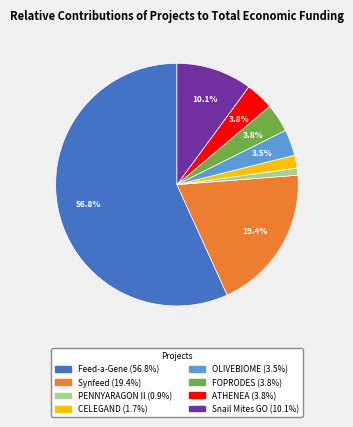

Between CELEGAND and OLIVEBIOME, which is larger?

OLIVEBIOME